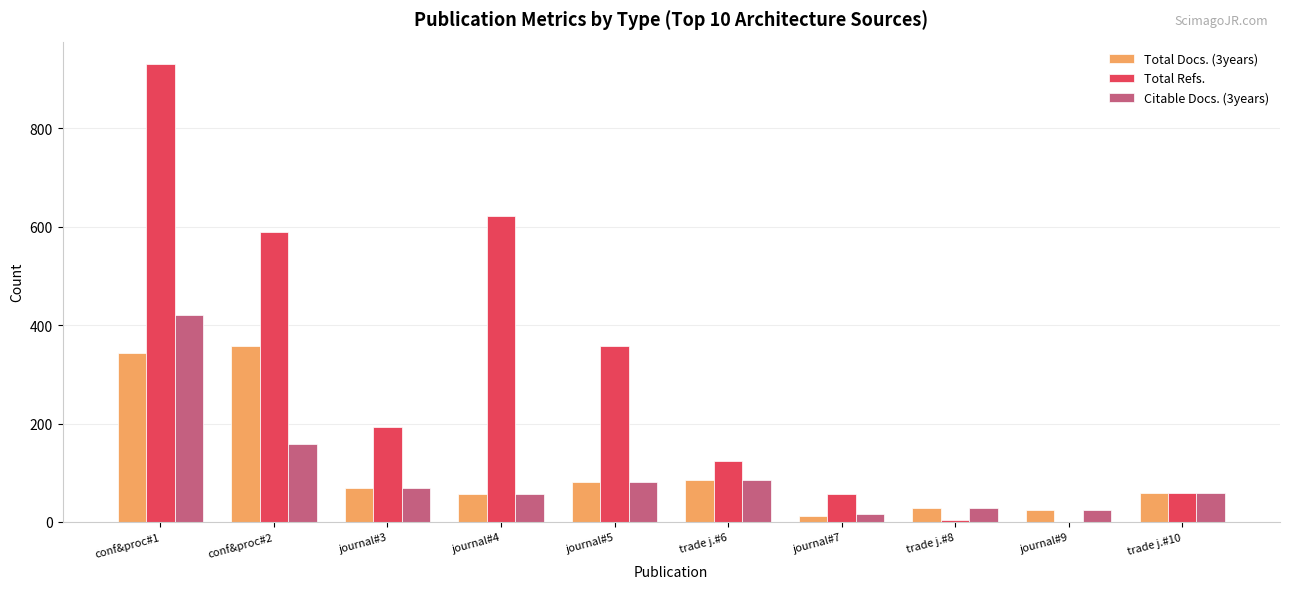

Is it true that Total Docs. (3years) equals 12 at journal#7?

True